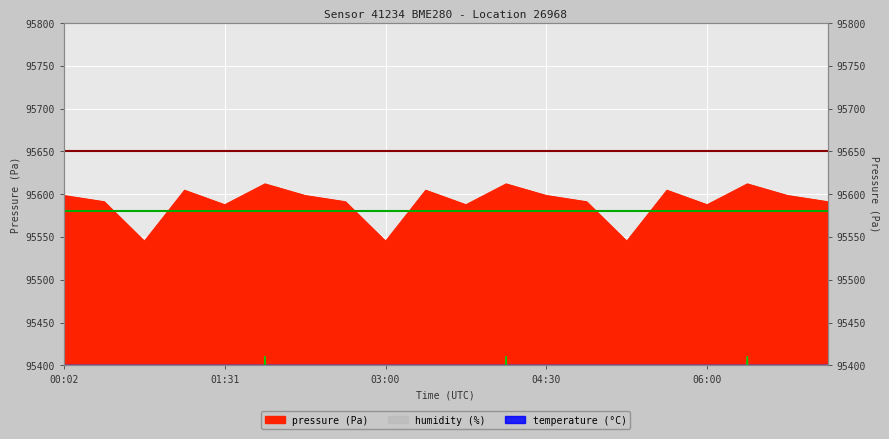

What is the difference between the second highest and second lowest values in the humidity series?

2650.0